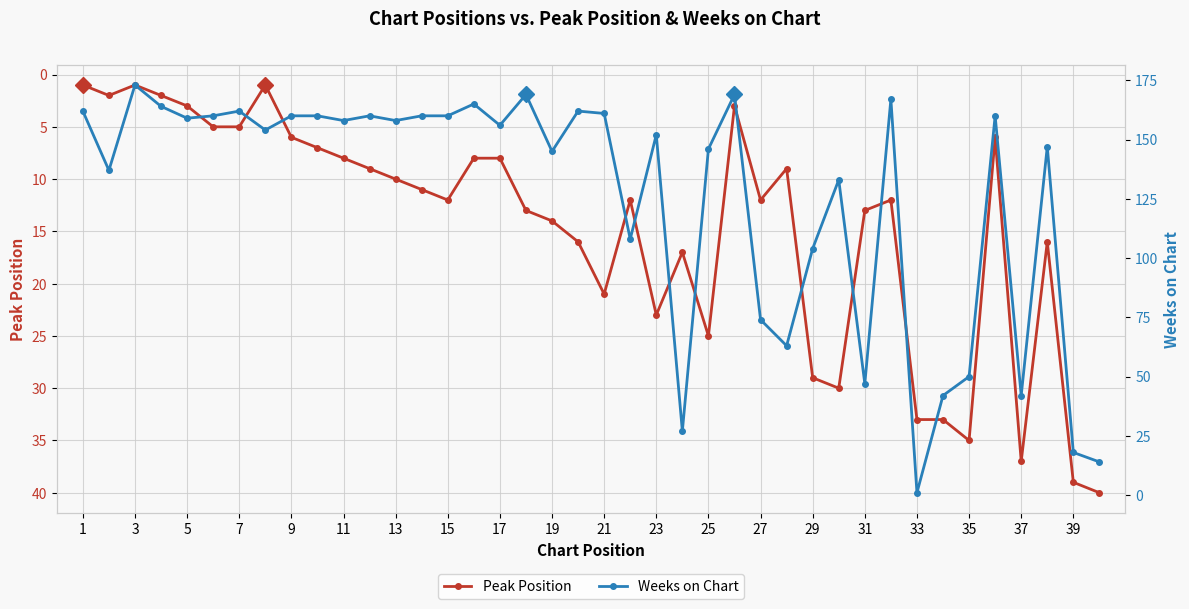

At which label is Peak Position closest to 20?

21